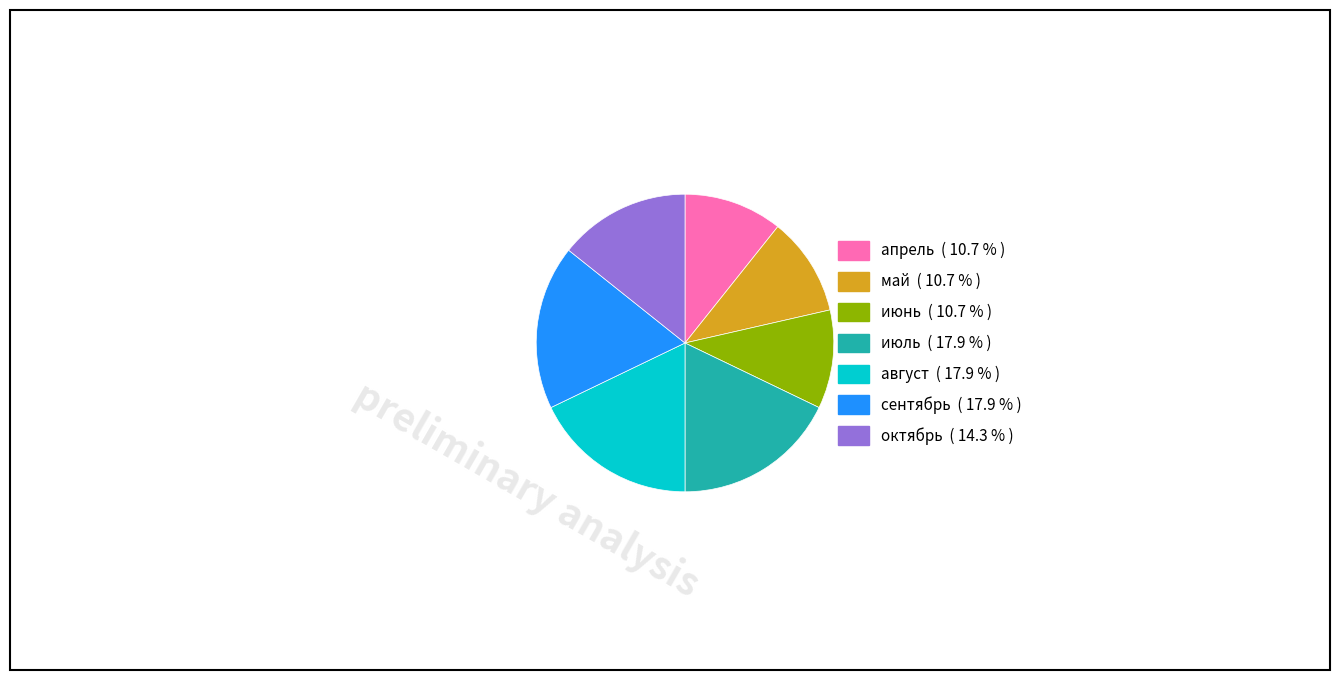

How many slices are in this pie chart?

7